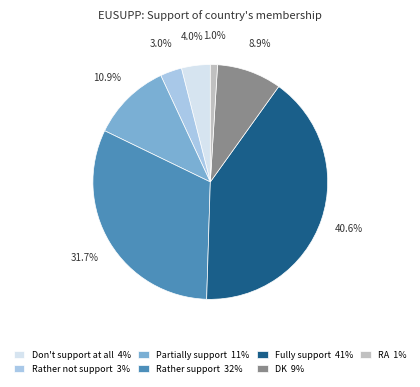

To the nearest percent, what is the difference between the Rather not support and Rather support slice percentages?

29%